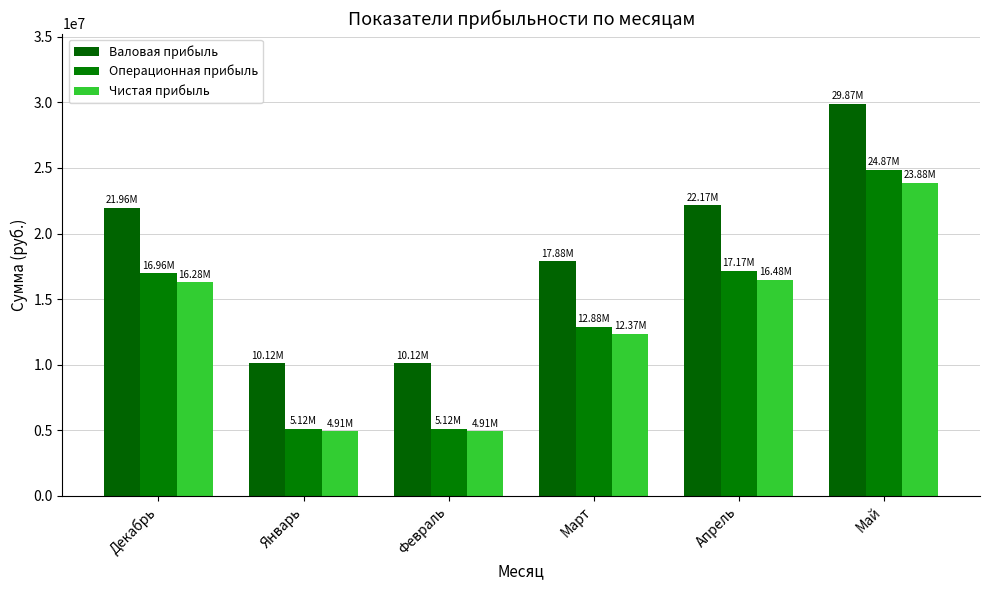

What is the maximum value for Операционная прибыль?

24871612.8